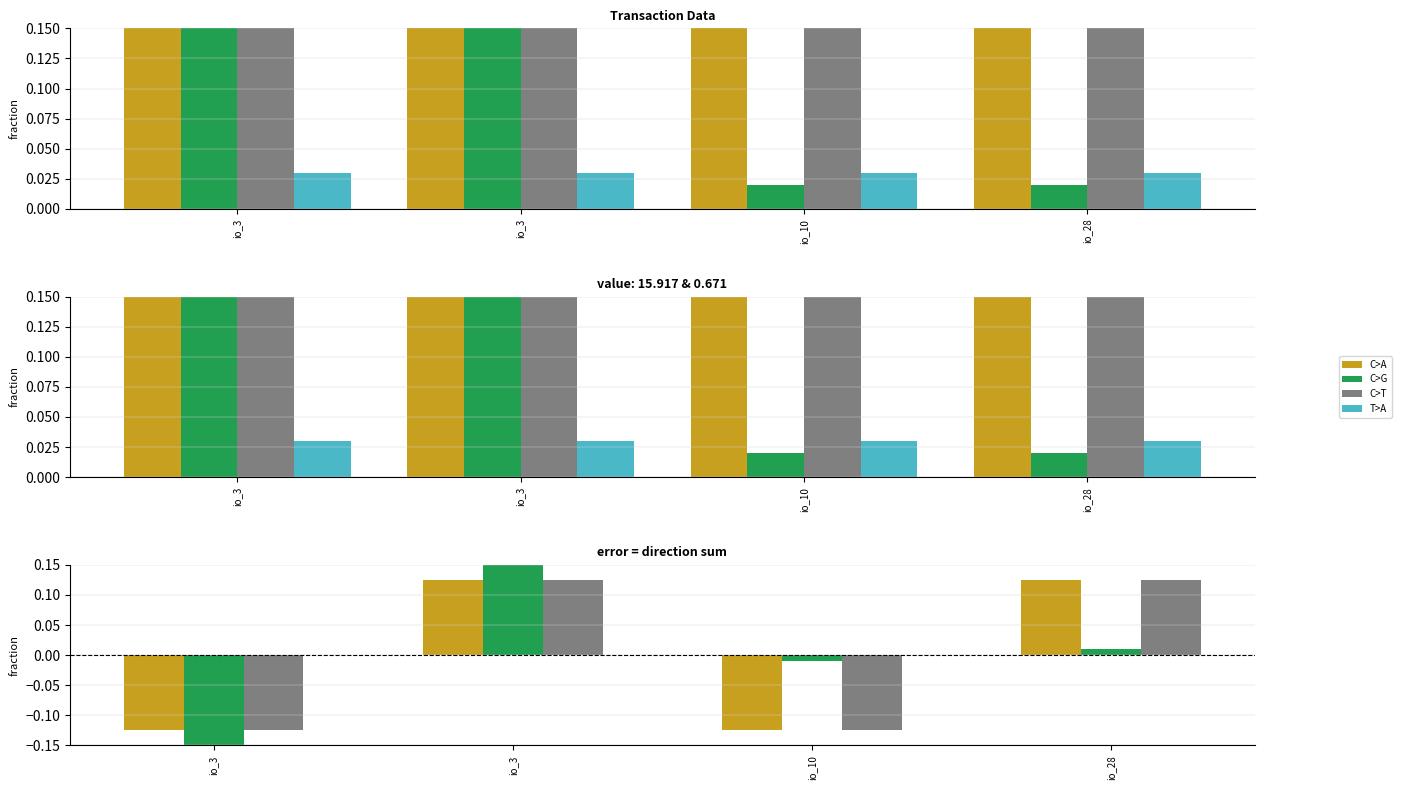

Which has a higher value, io_28 or io_3?

io_28